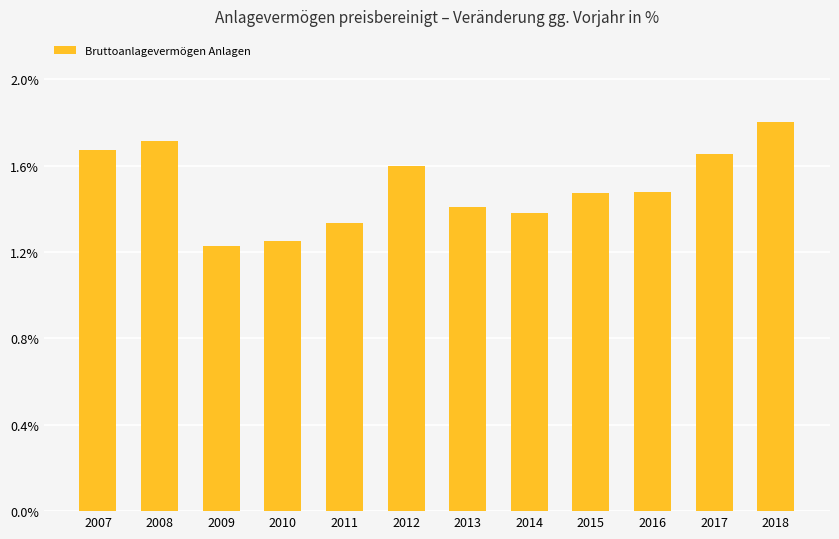

How many values are between 1 and 2?

12